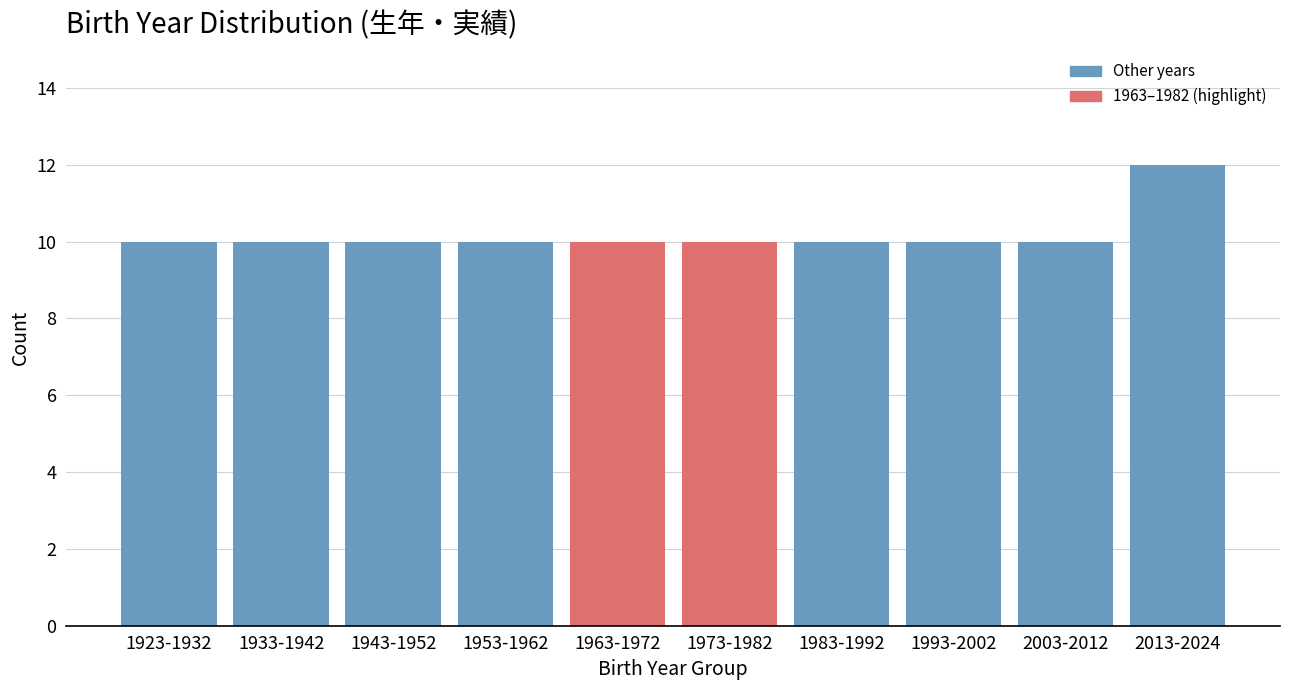

Reading left to right, transcribe all the data shown in this chart.

10	10	10	10	10	10	10	10	10	12